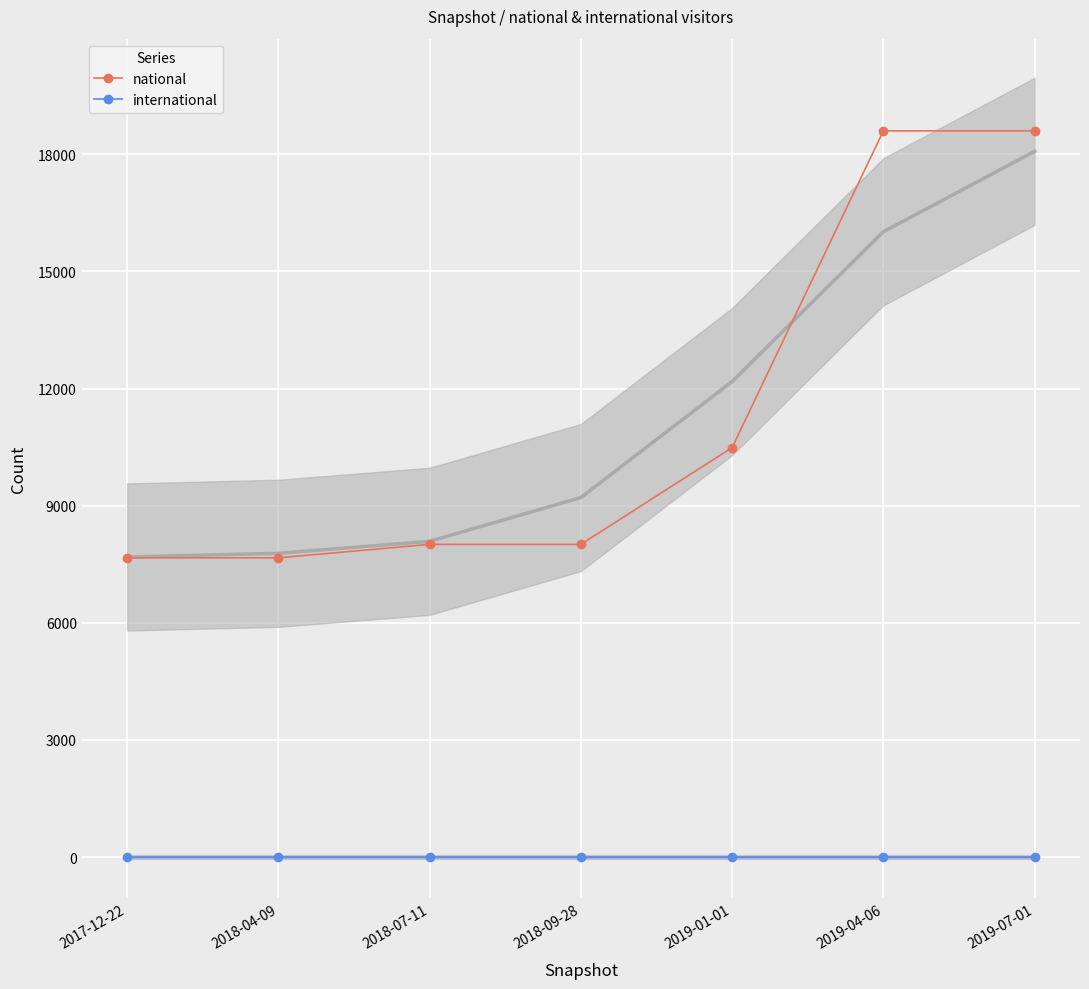

Reading left to right, extract all data points from this chart.

national: 2017-12-22=7664	2018-04-09=7664	2018-07-11=8009	2018-09-28=8009	2019-01-01=10487	2019-04-06=18598	2019-07-01=18598
international: 2017-12-22=0	2018-04-09=0	2018-07-11=0	2018-09-28=0	2019-01-01=0	2019-04-06=0	2019-07-01=0